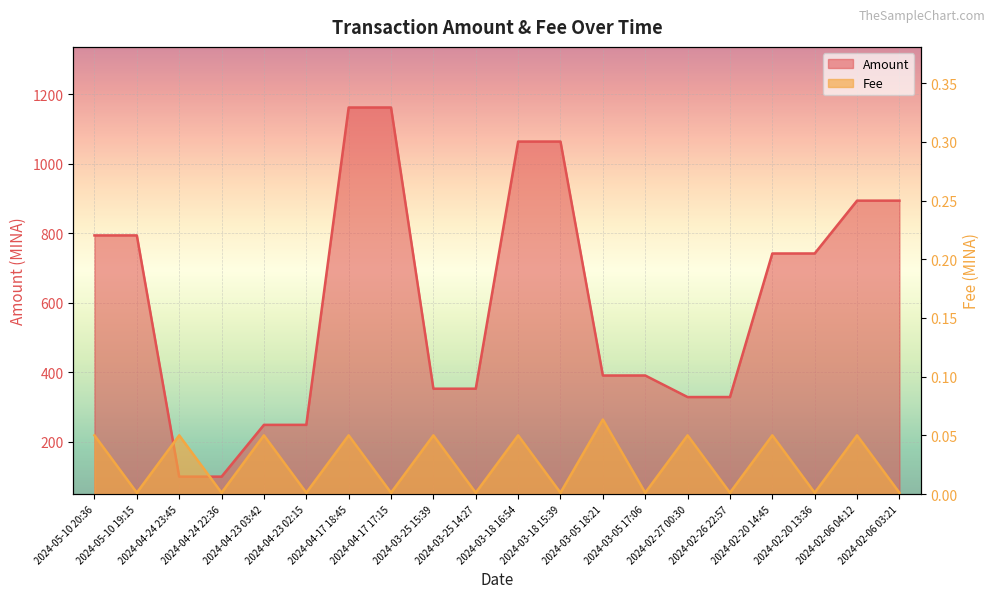

What is the difference between the maximum and minimum values in the Amount series?

1062.0